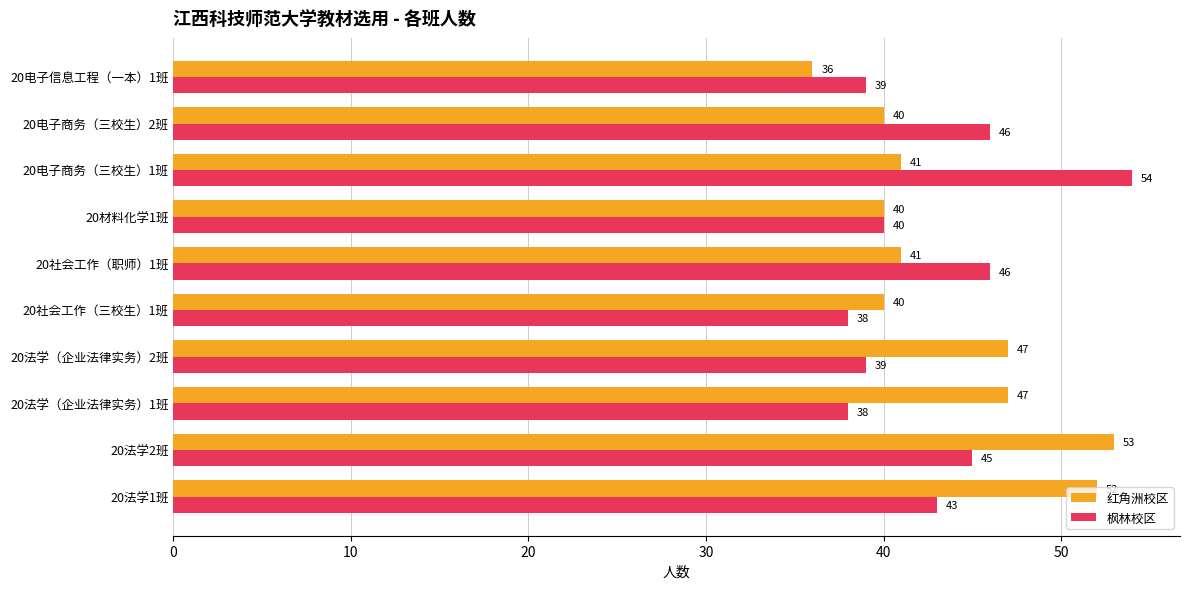

True or false: 枫林校区 has a value of 46 at 20社会工作（职师）1班.

True